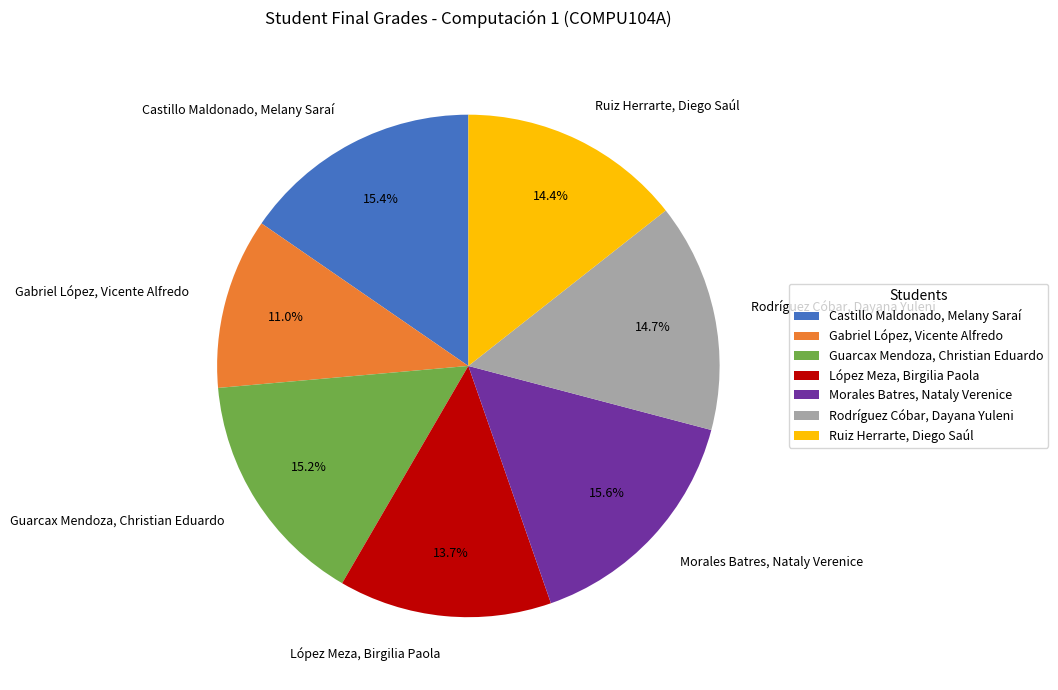

Does López Meza, Birgilia Paola represent more than half of the total?

No